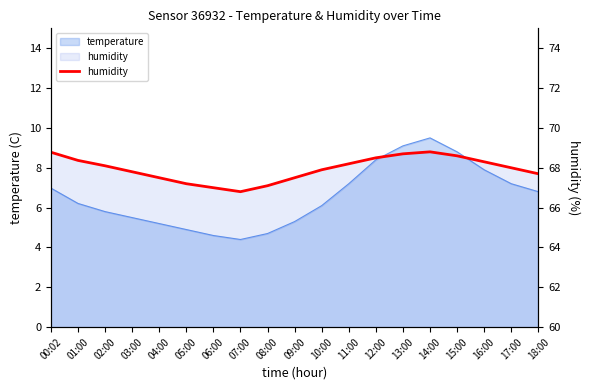

What is the difference between the maximum and minimum values?

2.0